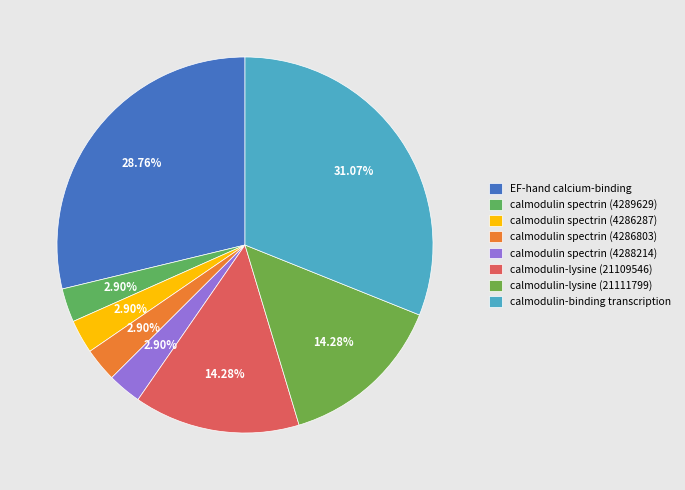

What portion of the pie excludes calmodulin spectrin (4288214)?

97.1%